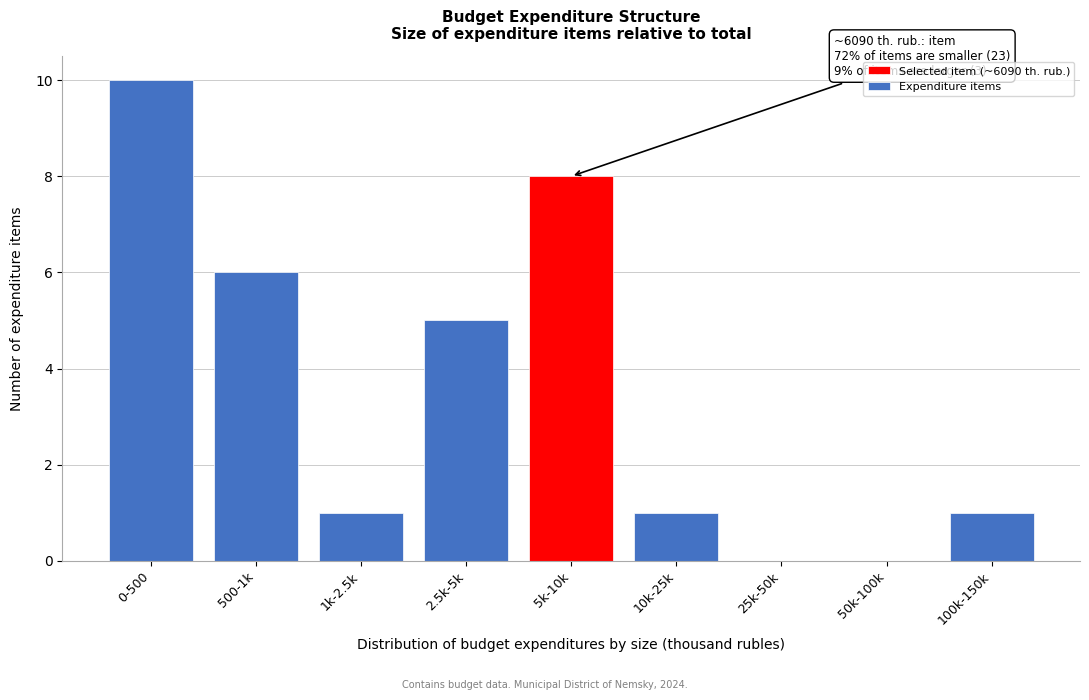

Reading left to right, extract all data points from this chart.

0-500=10	500-1k=6	1k-2.5k=1	2.5k-5k=5	5k-10k=8	10k-25k=1	25k-50k=0	50k-100k=0	100k-150k=1